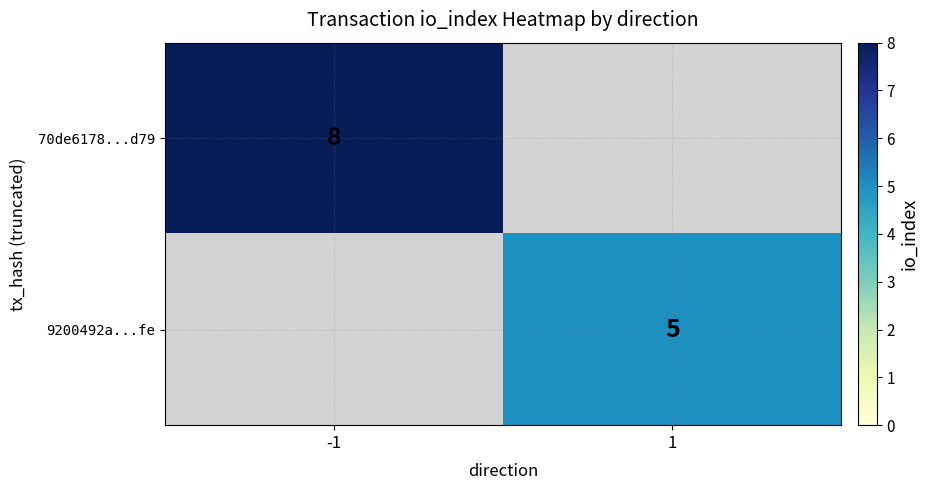

The 70de6178...d79 series shows 8 at -1. True or false?

True